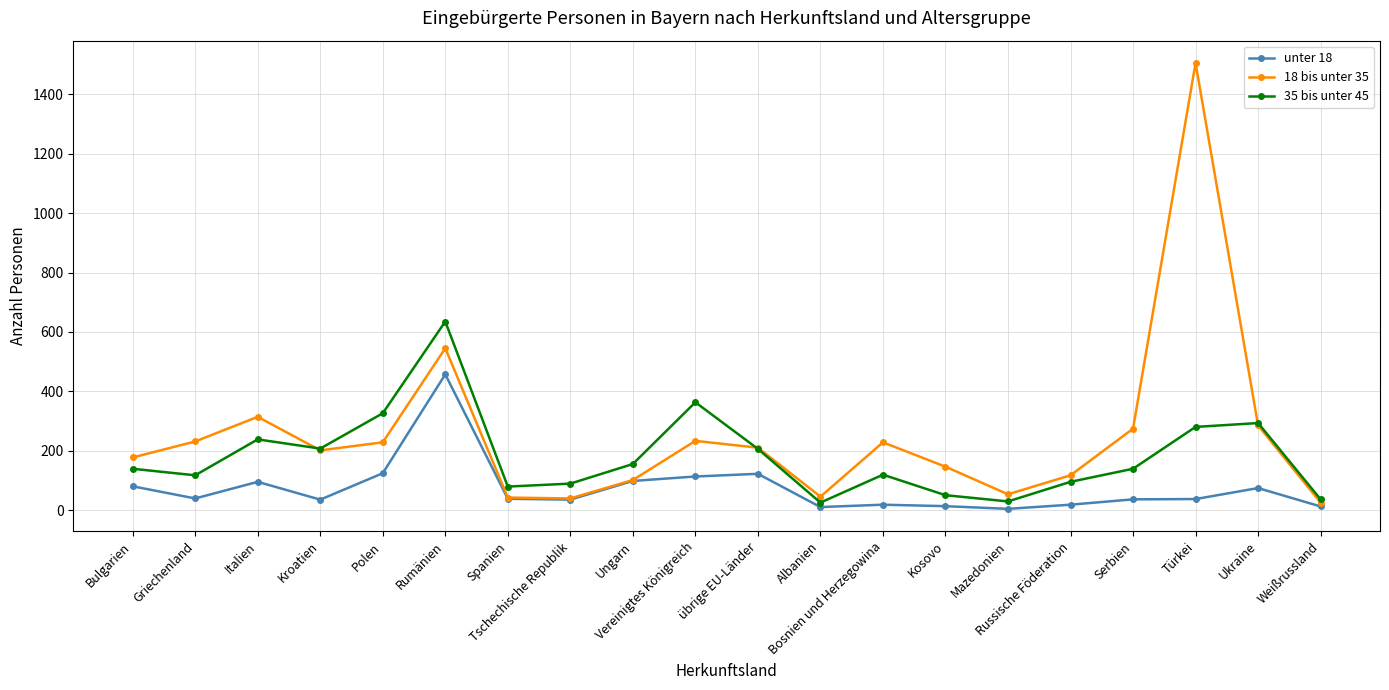

Which series has the widest spread of values?

18 bis unter 35